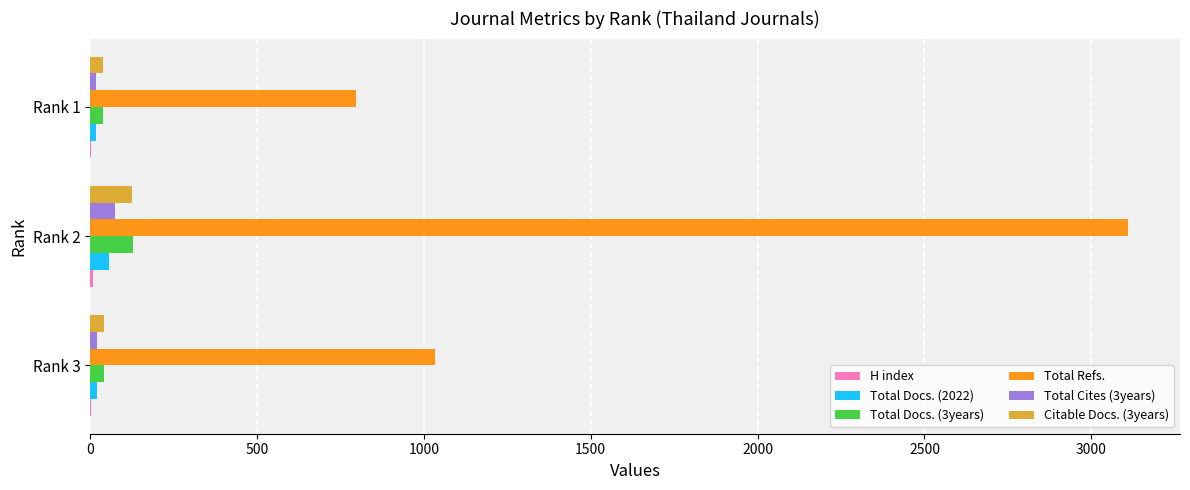

At which category does the chart reach its peak across all series?

Rank 2